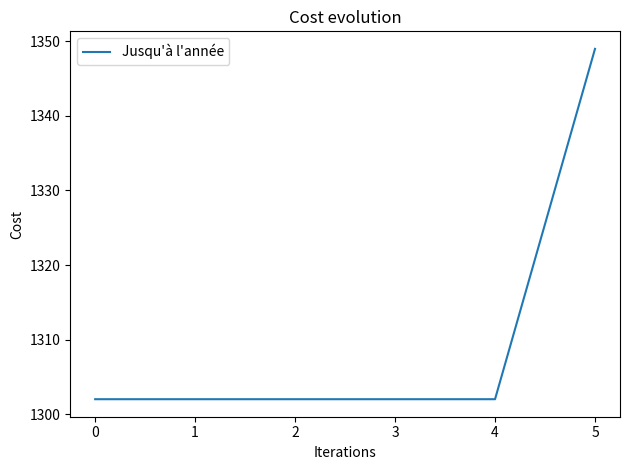

Approximately how many times larger is the value at 3 compared to 0?

1.0